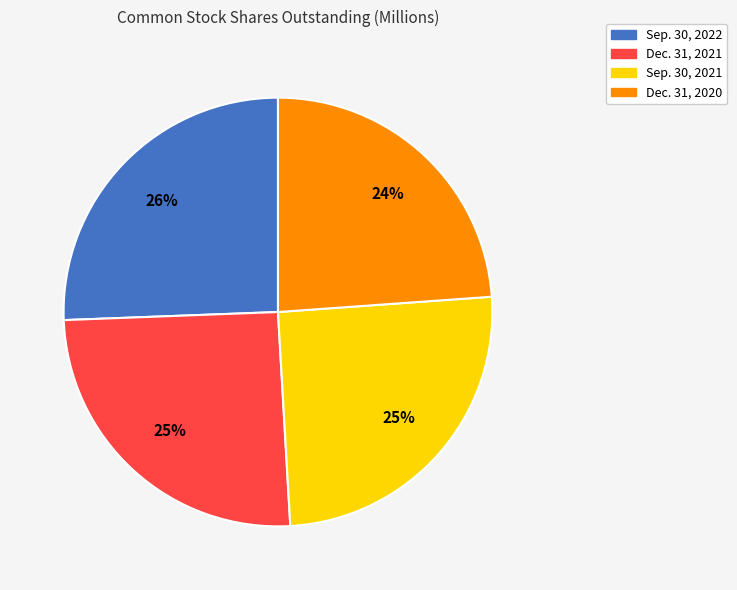

True or false: Dec. 31, 2021 accounts for 11% of the total.

False